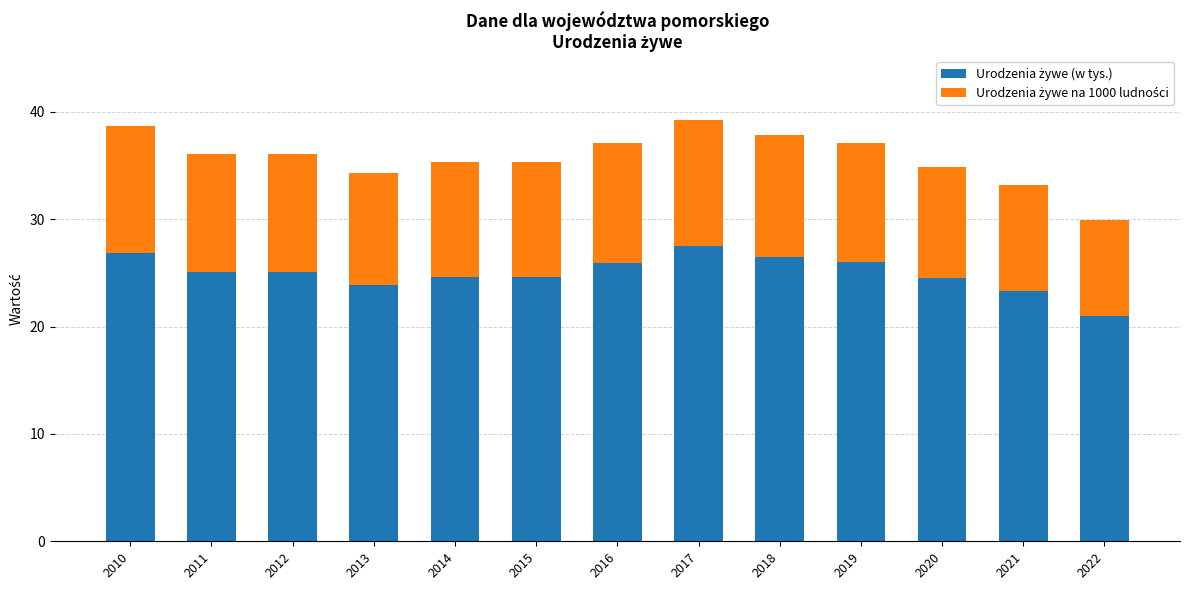

True or false: Urodzenia żywe na 1000 ludności has a value of 10.4 at 2020.

True